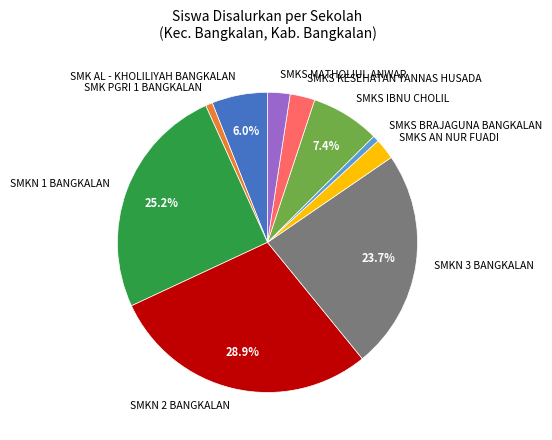

Combined, do SMK AL - KHOLILIYAH BANGKALAN and SMKS AN NUR FUADI account for over 50%?

No